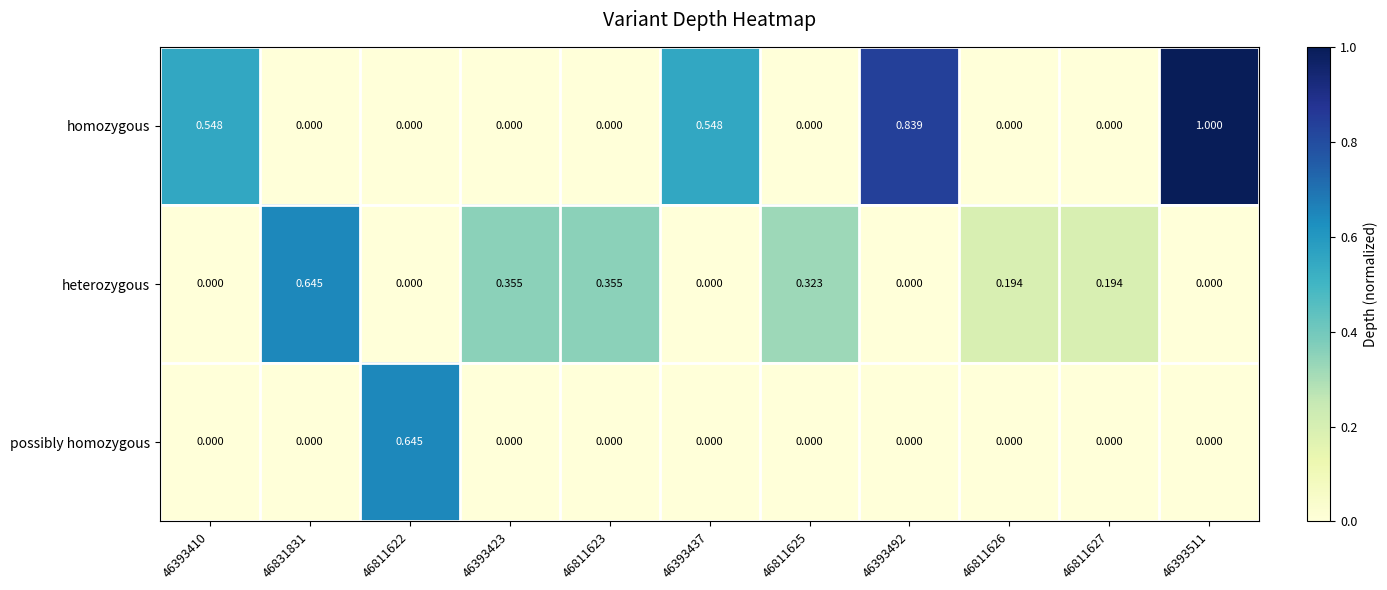

List the series in order of their overall mean, highest first.

homozygous, heterozygous, possibly homozygous